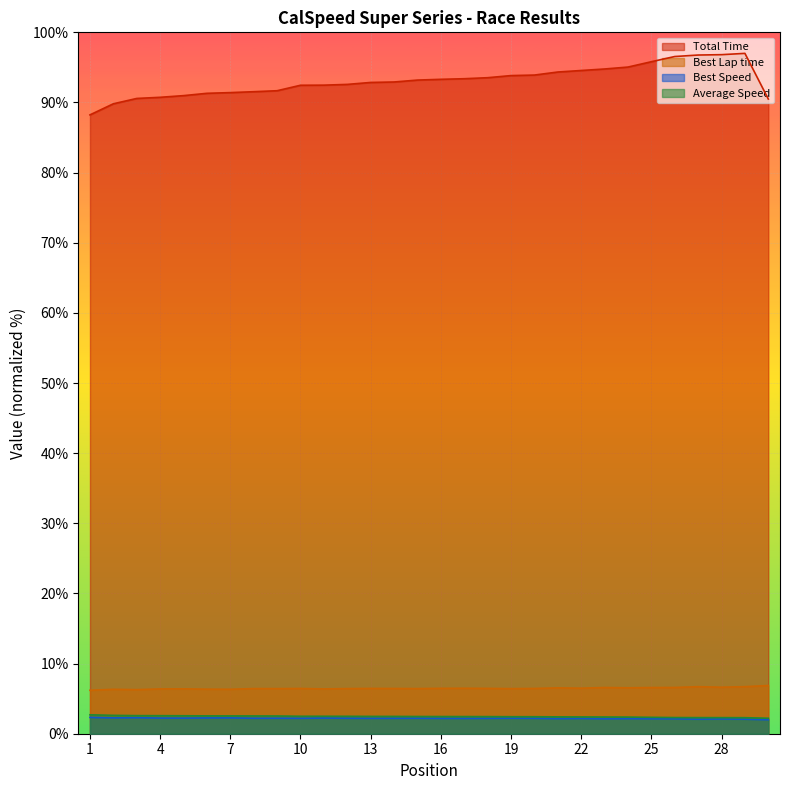

Rank the categories by Best Lap time value from lowest to highest.

1, 3, 2, 7, 6, 4, 11, 5, 19, 9, 12, 15, 8, 14, 10, 20, 13, 18, 16, 17, 22, 21, 24, 25, 23, 26, 28, 27, 29, 30